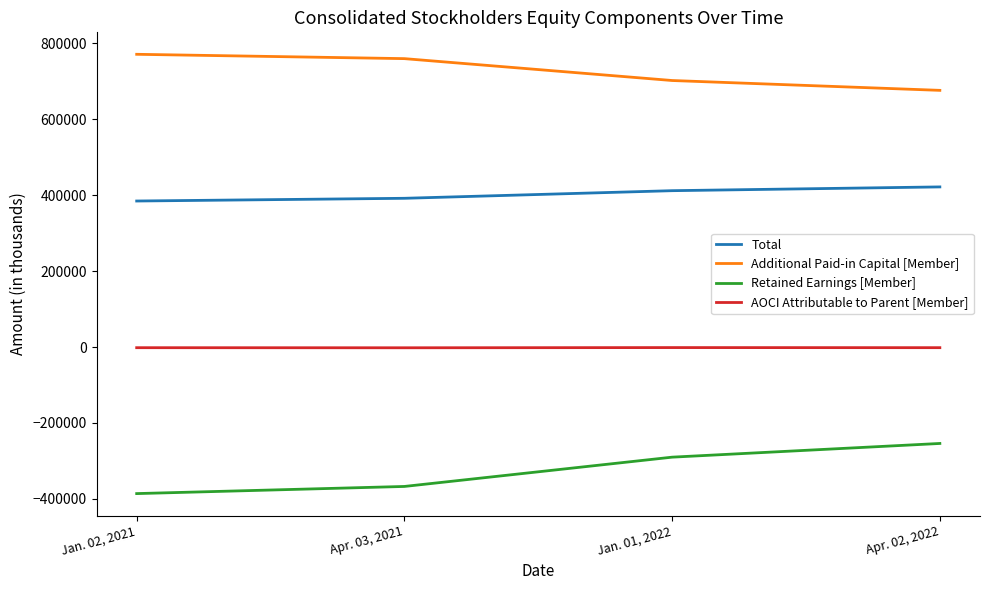

What is the difference between the maximum and minimum values in the Additional Paid-in Capital [Member] series?

94930